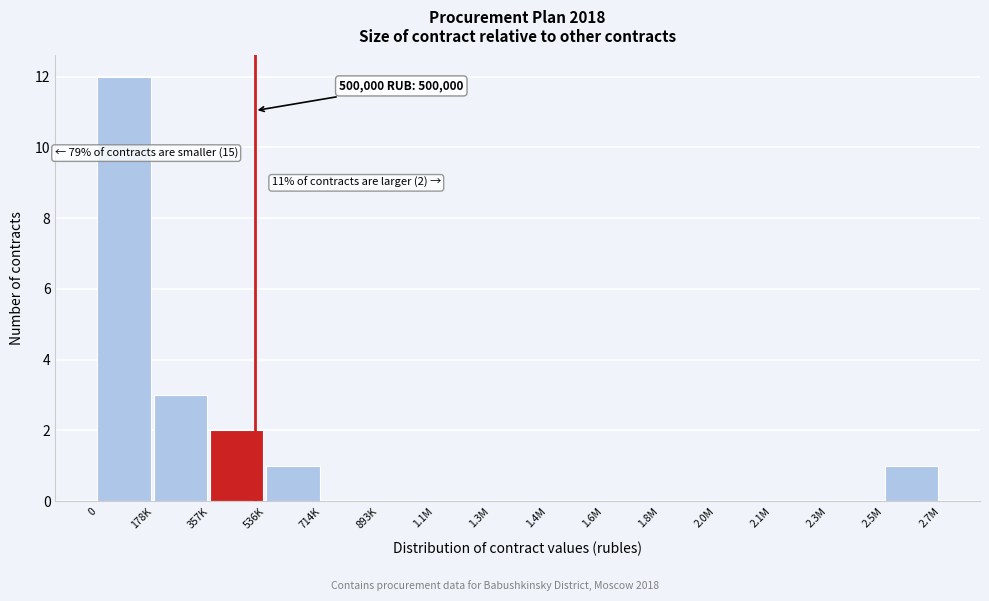

Reading left to right, transcribe all the data shown in this chart.

0=12	178K=3	357K=2	536K=1	714K=0	893K=0	1.1M=0	1.3M=0	1.4M=0	1.6M=0	1.8M=0	2.0M=0	2.1M=0	2.3M=0	2.5M=1